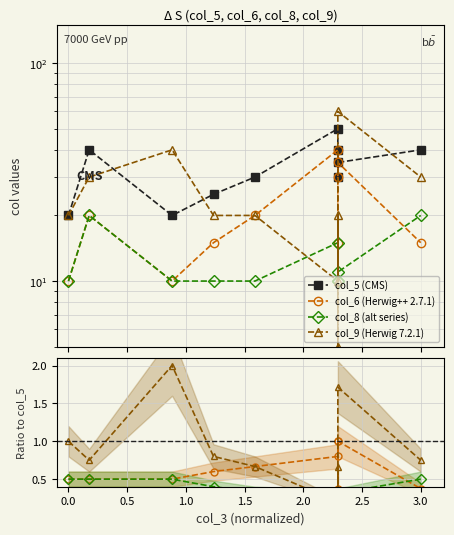

What is the difference between the maximum and minimum values in the col_9 series?

55